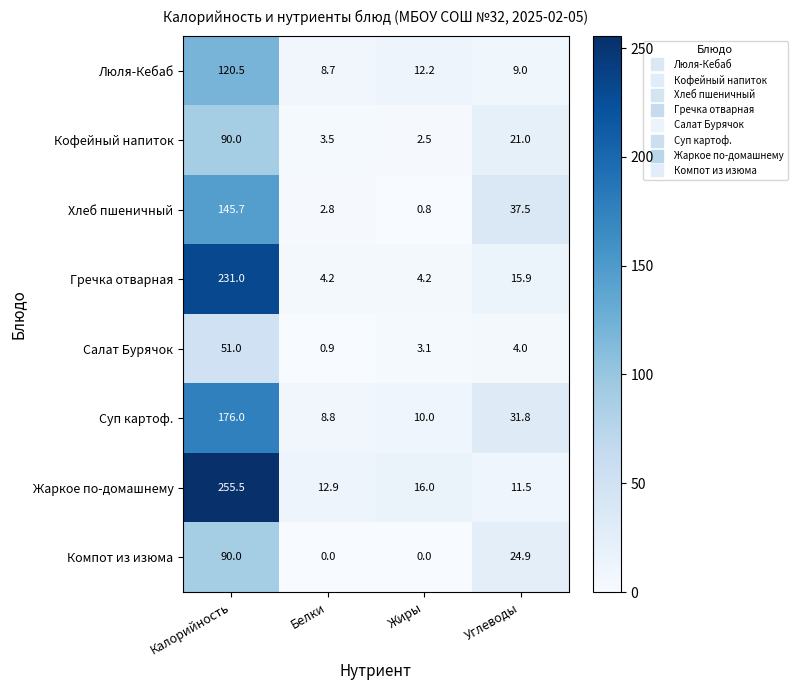

True or false: Гречка отварная has a value of 231.0 at Калорийность.

True